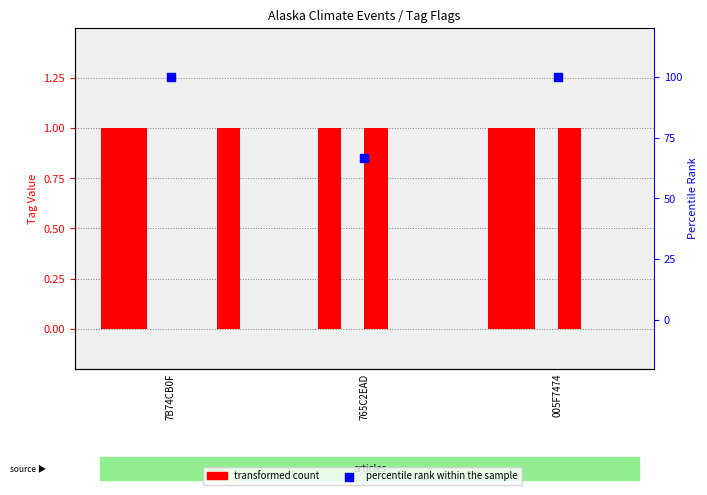

At how many categories does at least one series exceed 18?

3